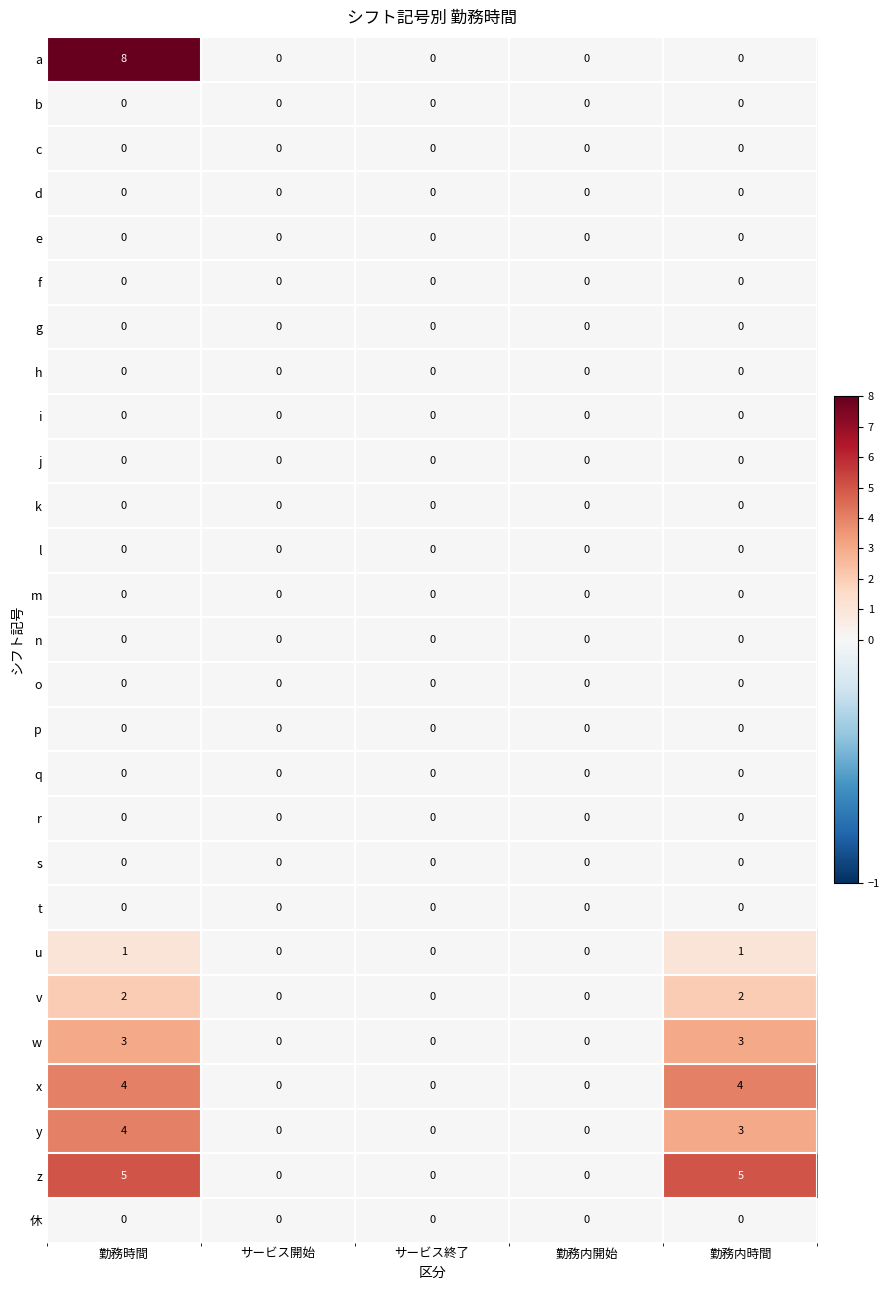

What is the sum of all a values?

8